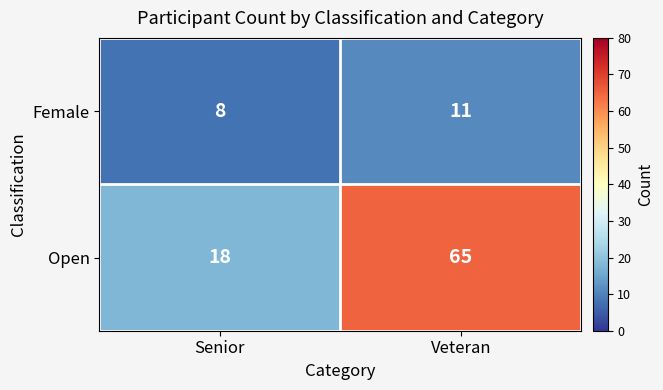

List the series in order of their peak value, lowest first.

Female, Open